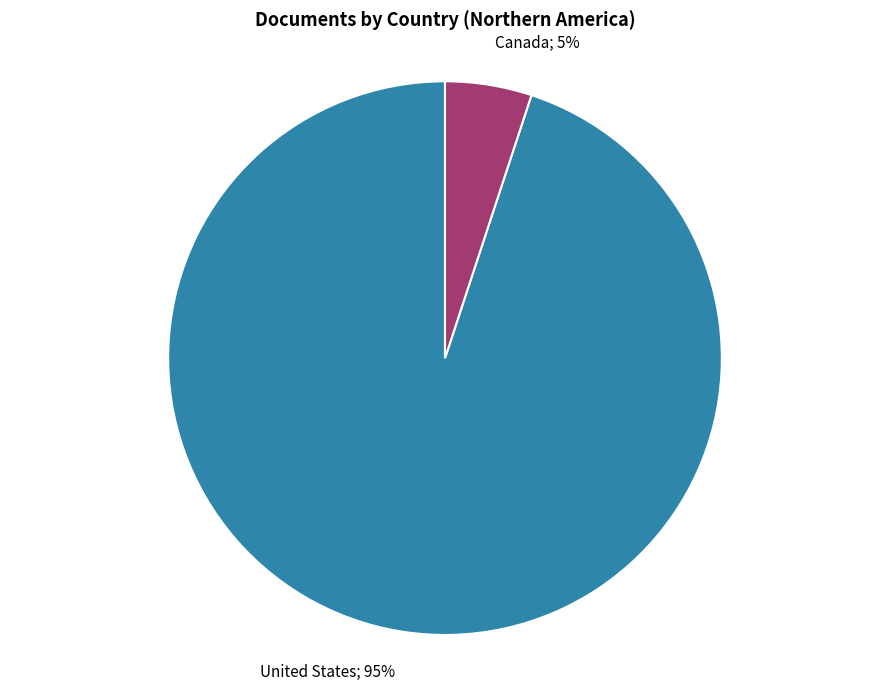

Is the sum of United States; 95% and Canada; 5% greater than half?

Yes